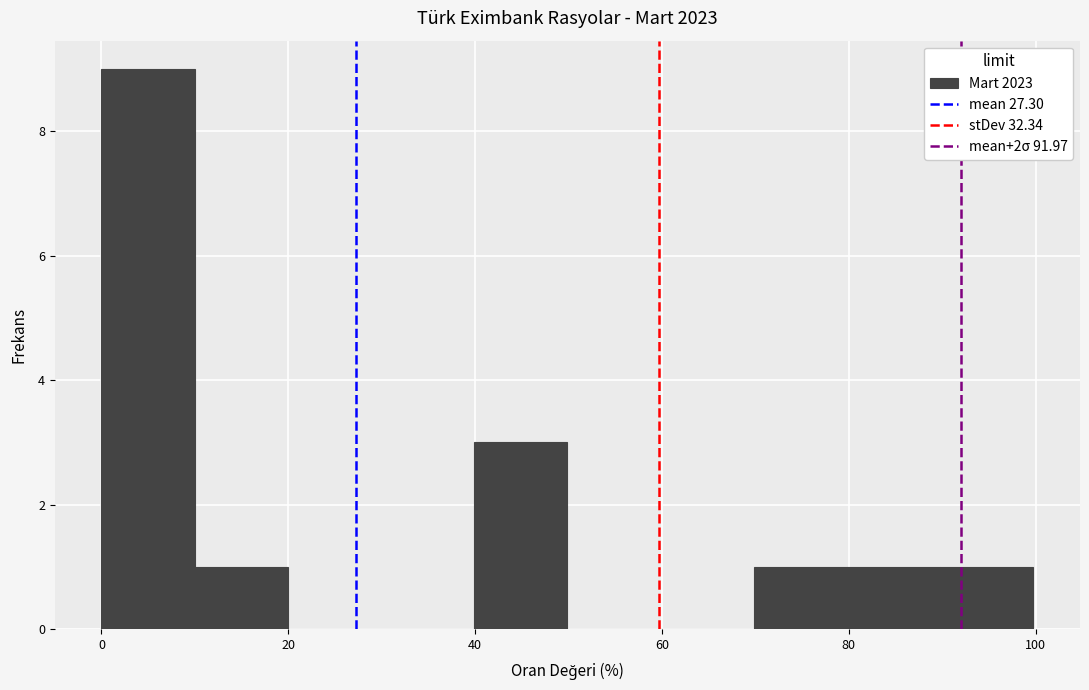

How tall is the bar that spans 0 to 10 on the x-axis? Neither the bar edges nor the heights are printed on the chart, so give them approximately, as read against the axes.

9